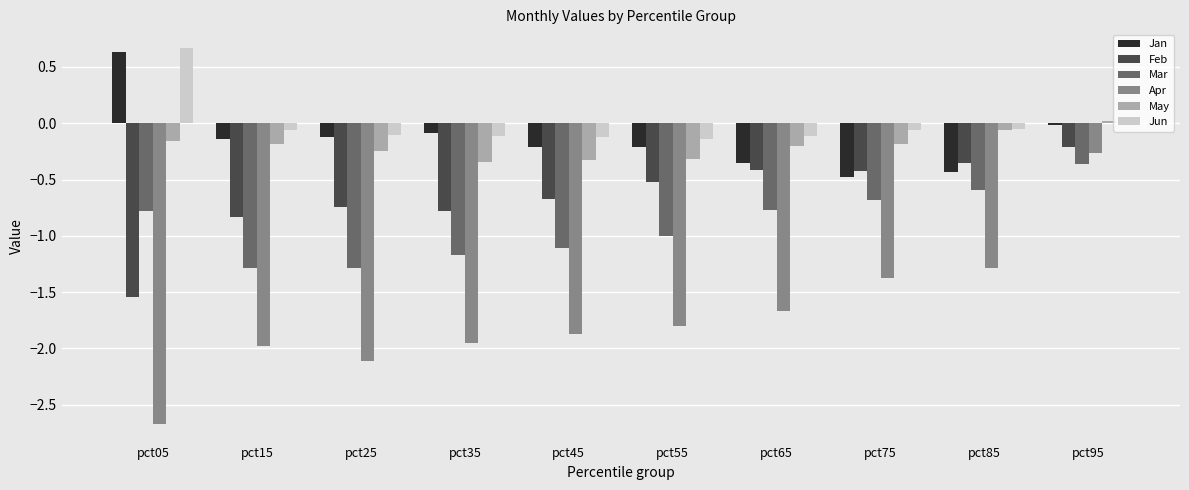

Count the number of categories in the chart.

10